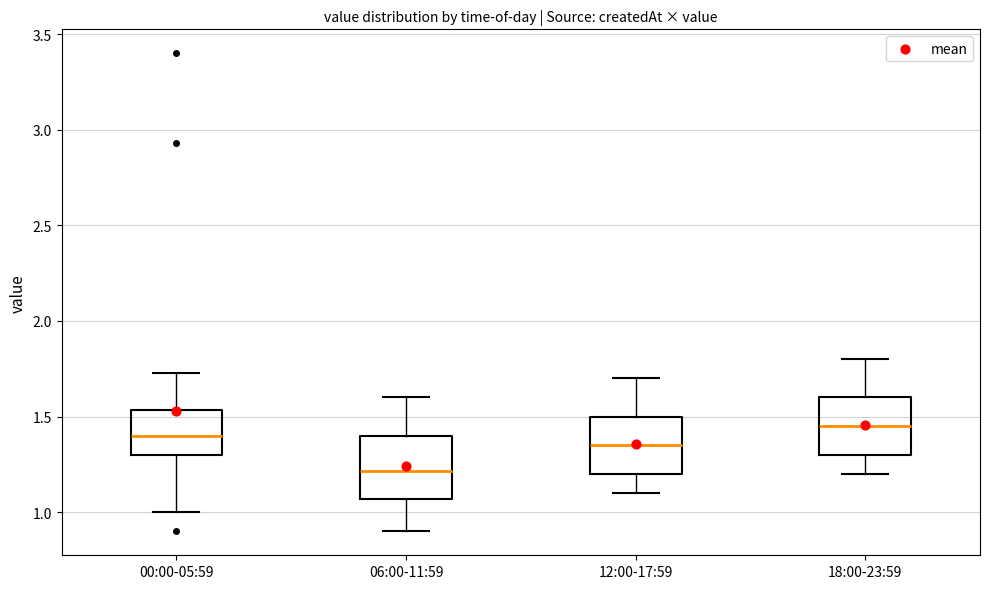

Which box has the highest median line?

18:00-23:59